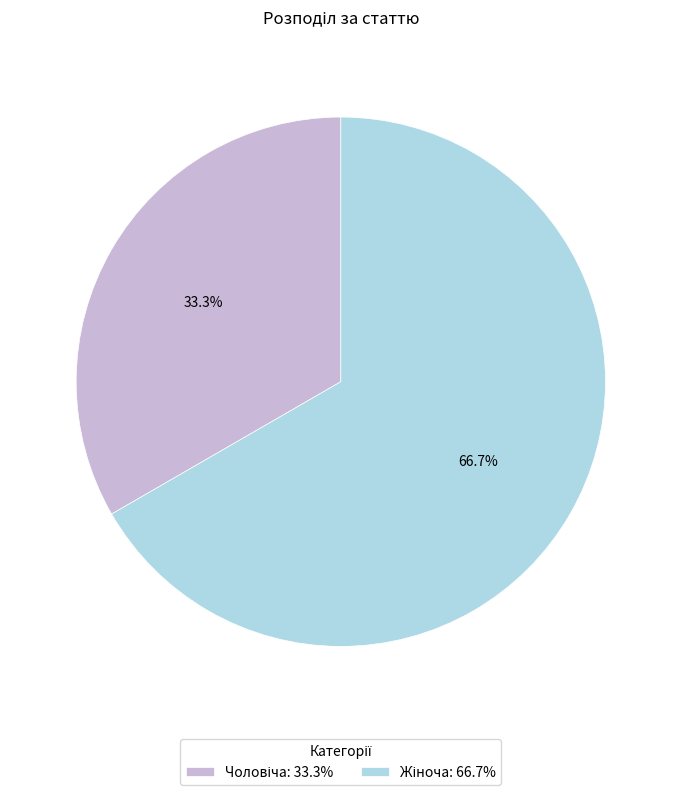

Is there any slice that represents more than half of the pie?

Yes